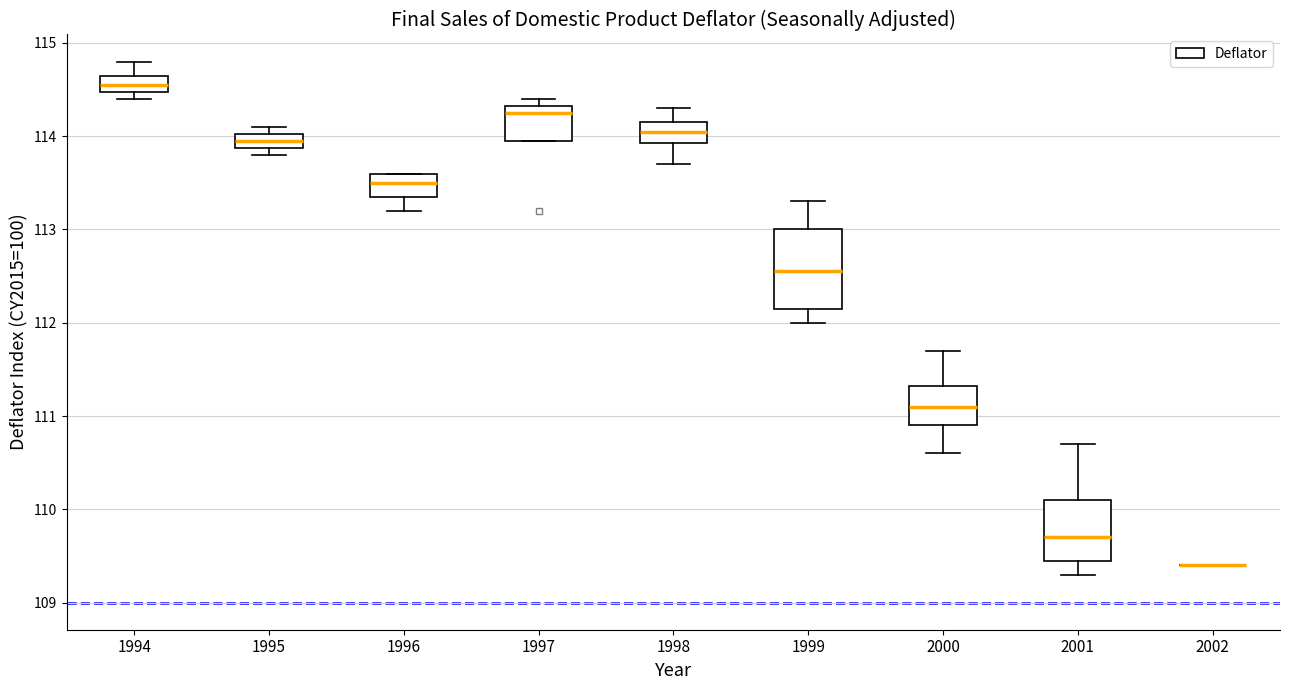

Reading left to right, transcribe this box plot: for each box, give where its median line is, the range the box spans, and where its two whiskers end, as read against the y-axis. The values are not printed on the chart, so give them approximately, as read against the axis.

1994: median 114.6, box 114.5 to 114.7, whiskers 114.4 to 114.8
1995: median 114.0 (inside the box), box 113.9 to 114.0, whiskers 113.8 to 114.1
1996: median 113.5, box 113.4 to 113.6, whiskers 113.2 to 113.6
1997: median 114.3 (just below the box's upper edge), box 114.0 to 114.3, whiskers 114.0 to 114.4
1998: median 114.1, box 113.9 to 114.2, whiskers 113.7 to 114.3
1999: median 112.6, box 112.2 to 113.0, whiskers 112.0 to 113.3
2000: median 111.1, box 110.9 to 111.3, whiskers 110.6 to 111.7
2001: median 109.7, box 109.5 to 110.1, whiskers 109.3 to 110.7
2002: box collapsed to a line at 109.4, whiskers 109.4 to 109.4